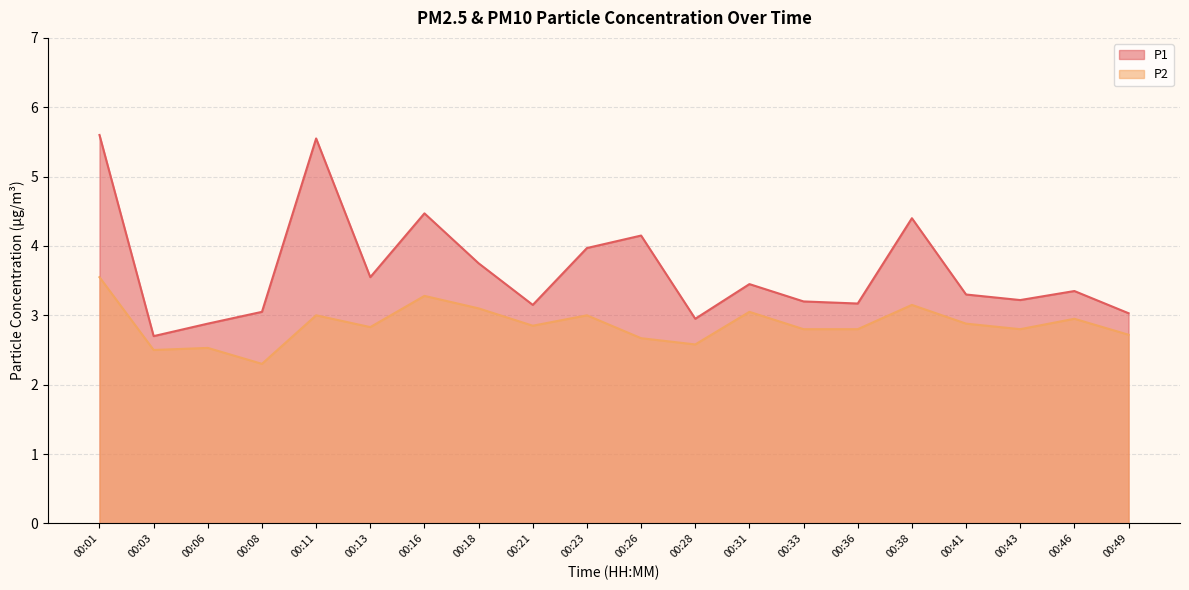

Reading left to right, transcribe all the data shown in this chart.

P1: 00:01=5.6	00:03=2.7	00:06=2.9	00:08=3.0	00:11=5.5	00:13=3.5	00:16=4.5	00:18=3.8	00:21=3.1	00:23=4.0	00:26=4.2	00:28=3.0	00:31=3.5	00:33=3.2	00:36=3.2	00:38=4.4	00:41=3.3	00:43=3.2	00:46=3.4	00:49=3.0
P2: 00:01=3.5	00:03=2.5	00:06=2.5	00:08=2.3	00:11=3.0	00:13=2.8	00:16=3.3	00:18=3.1	00:21=2.9	00:23=3.0	00:26=2.7	00:28=2.6	00:31=3.0	00:33=2.8	00:36=2.8	00:38=3.1	00:41=2.9	00:43=2.8	00:46=3.0	00:49=2.7